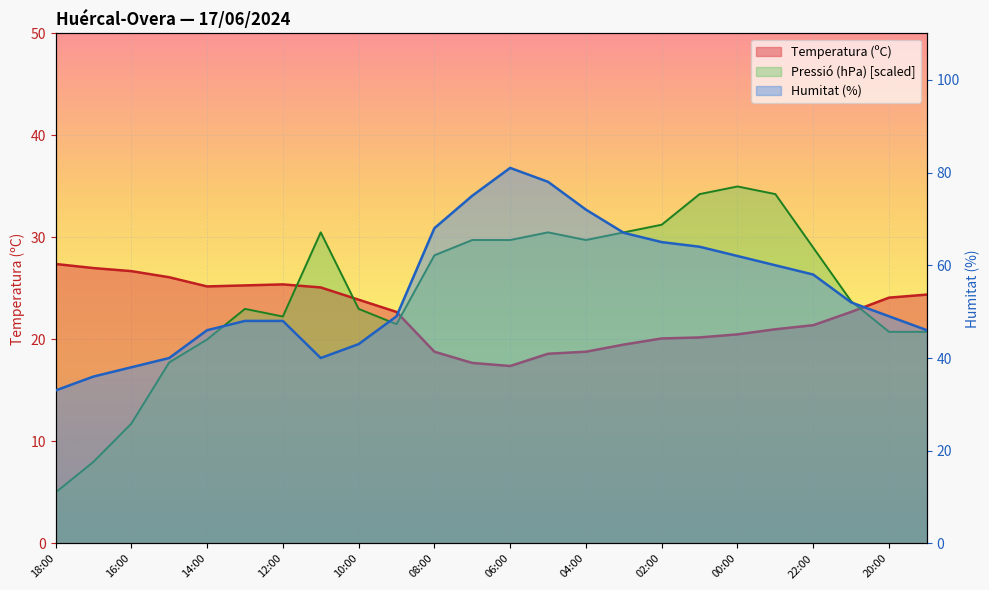

How many data points in Temperatura (ºC) are above 22?

13